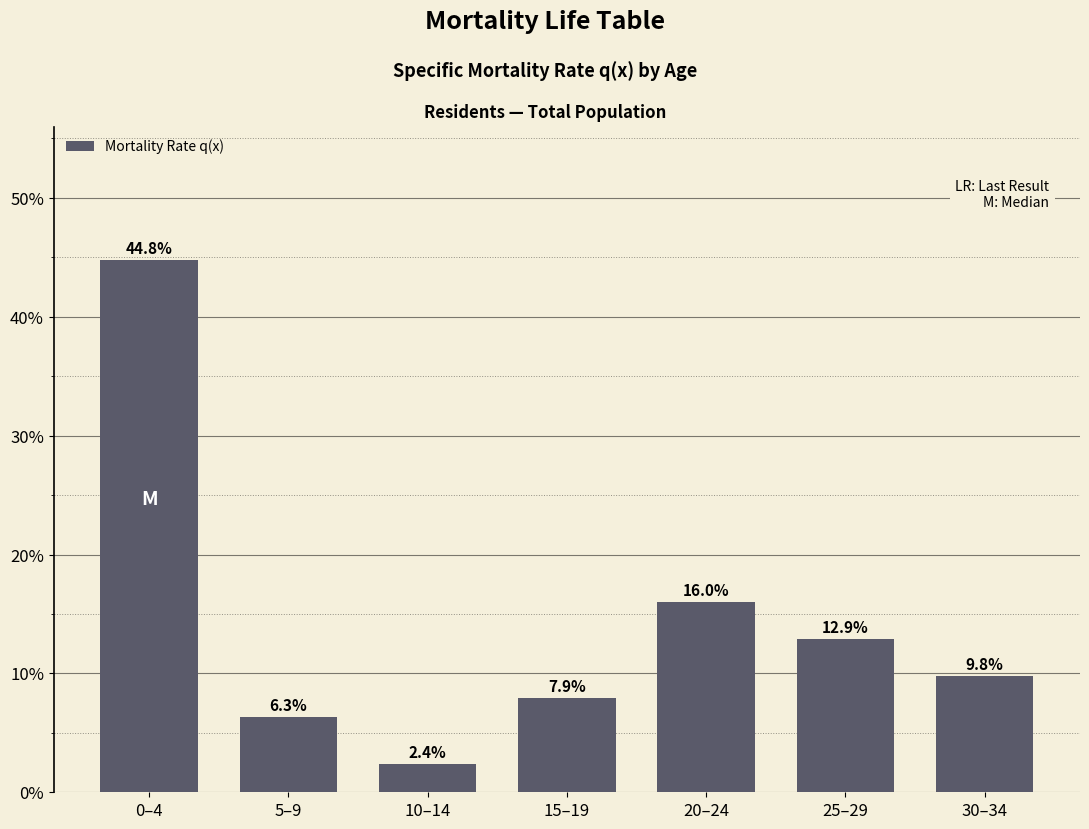

Reading left to right, transcribe all the data shown in this chart.

44.8	6.3	2.4	7.9	16.0	12.9	9.8